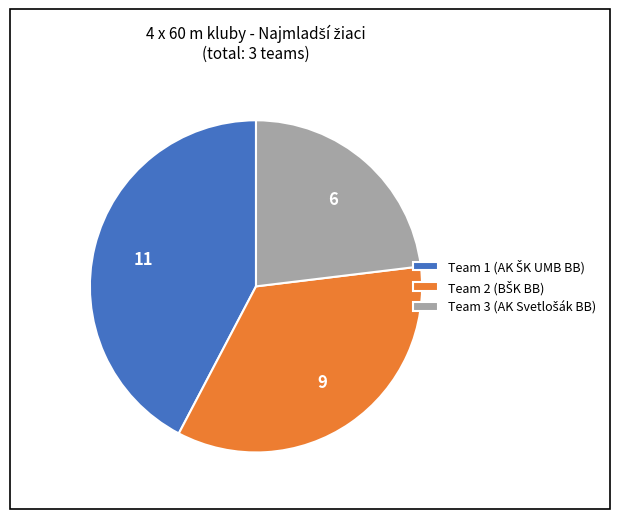

Is there any slice that represents more than half of the pie?

No